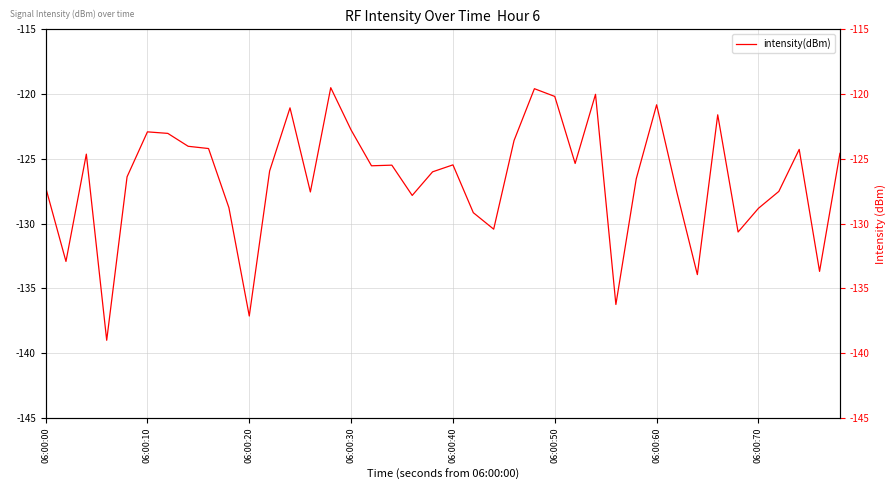

True or false: the data shows -219.1 at 9.

False